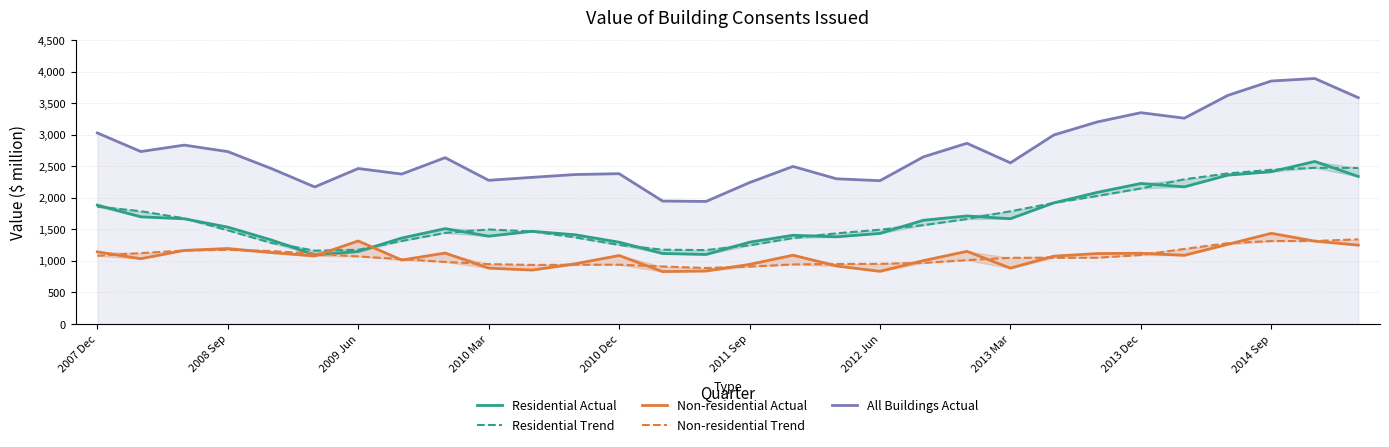

How many values in the All Buildings Actual series exceed 2637?

14